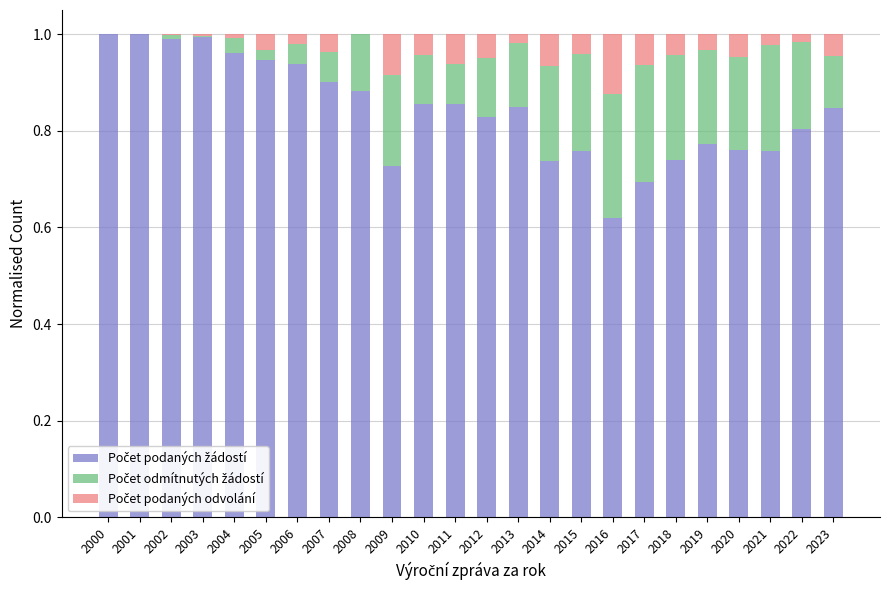

Are the bars grouped side by side (vs. stacked)?

No